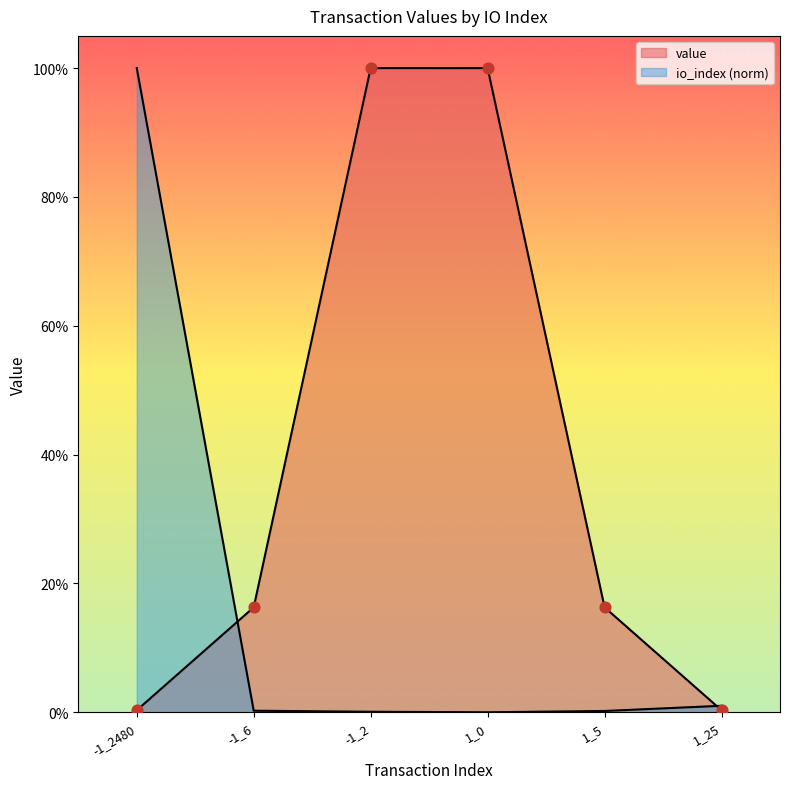

Which series has the widest spread of Y values?

io_index